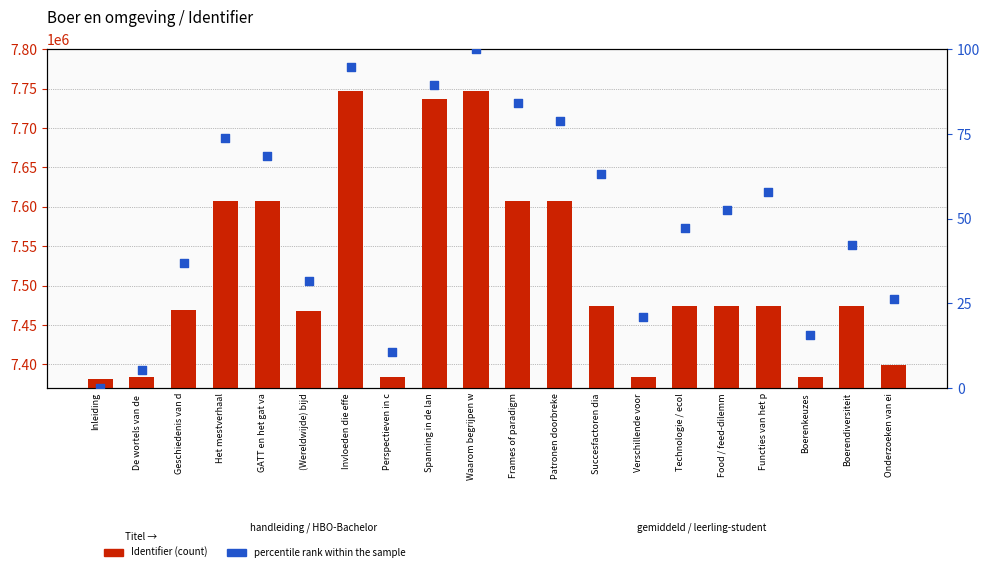

Which series has the widest spread of Y values?

Identifier